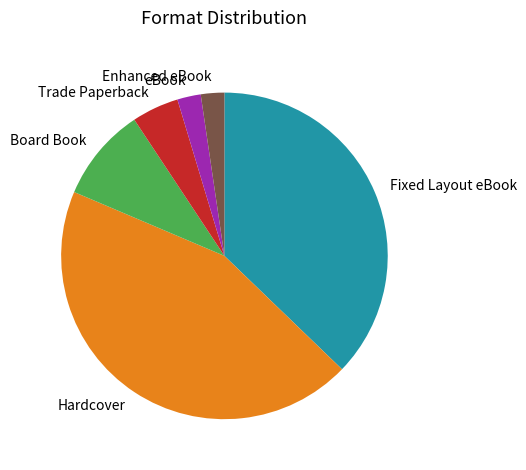

The Fixed Layout eBook slice represents 49% of the pie. True or false?

False